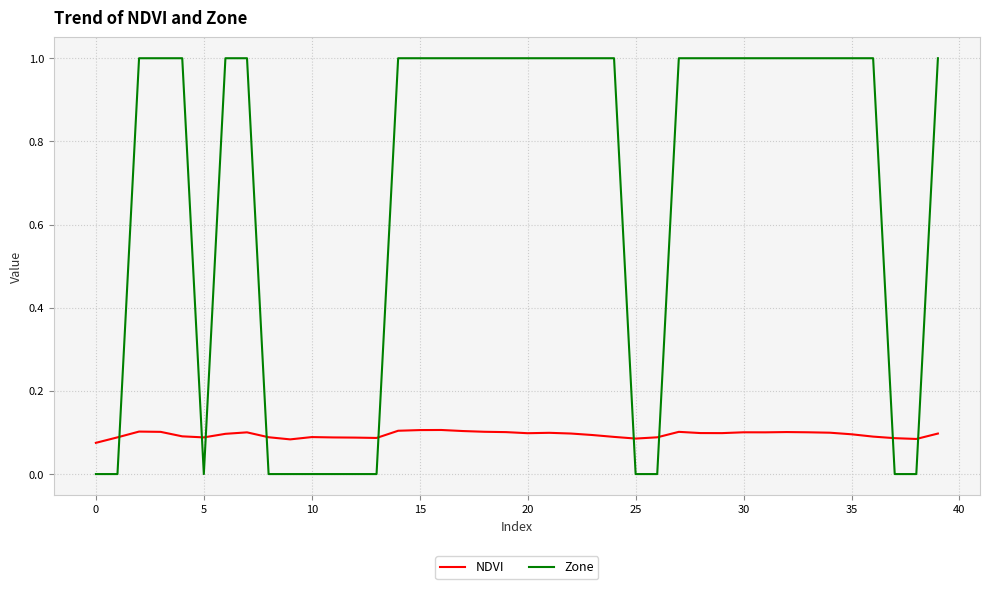

Does the chart display data point markers on the line(s)?

No